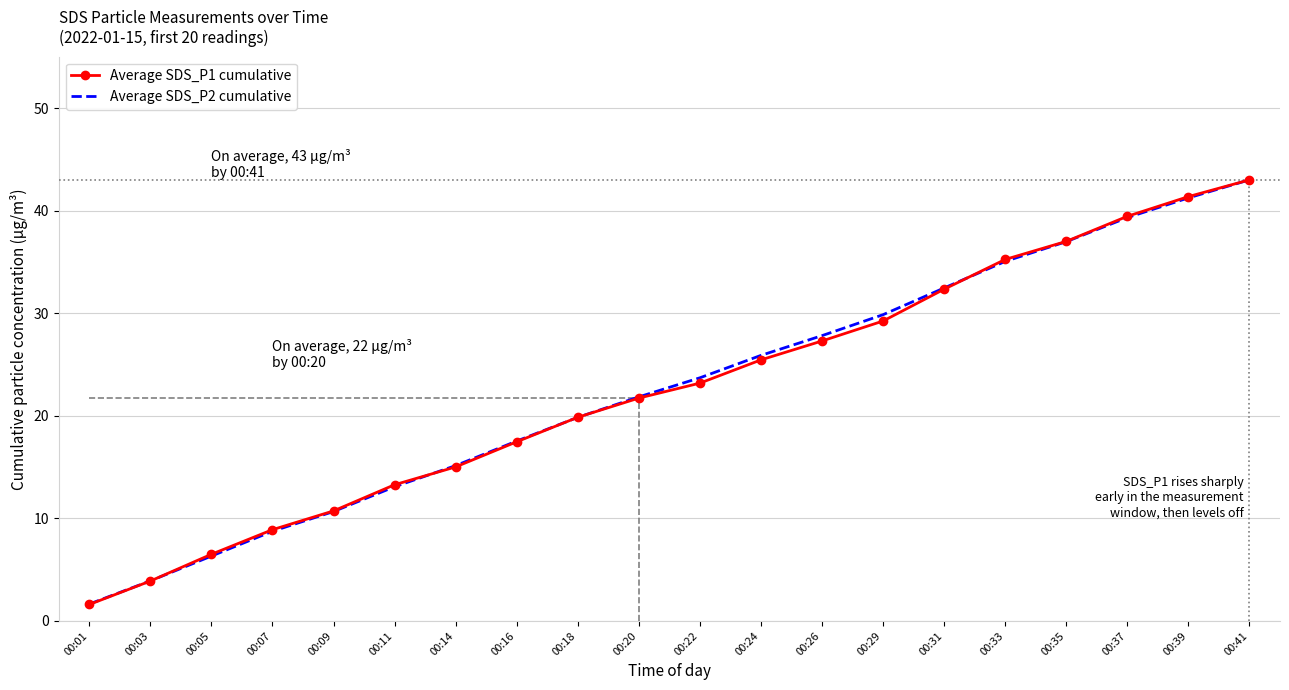

Is it true that Average SDS_P2 cumulative equals 19.7 at 00:35?

False